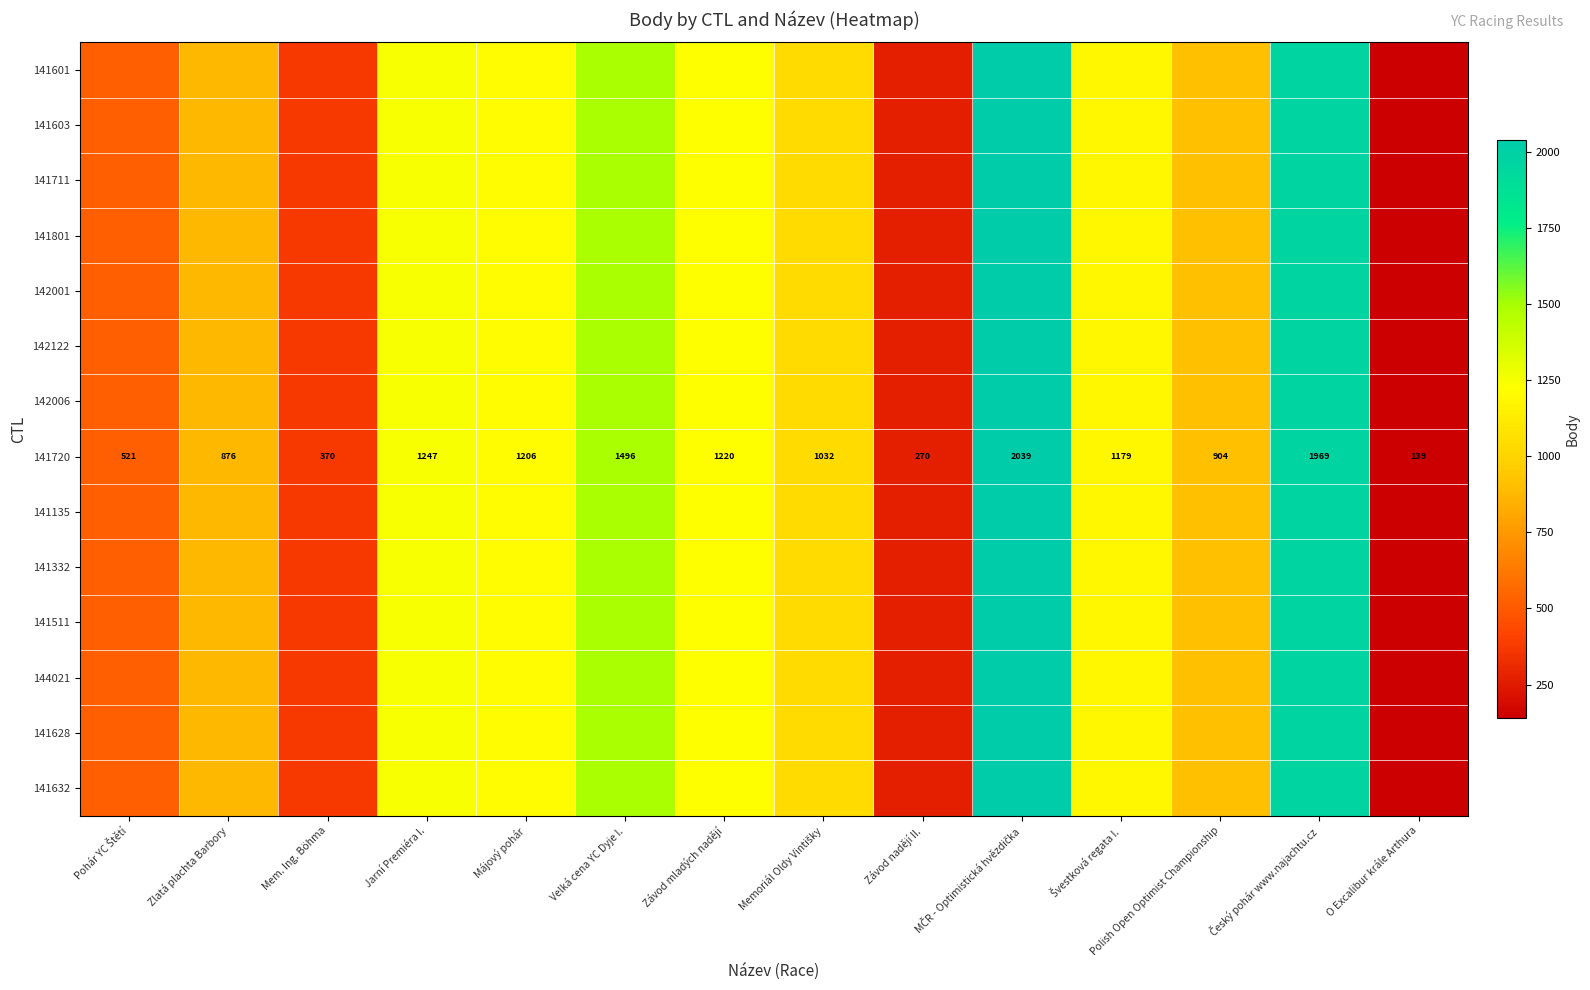

What is the approximate value of 141720 at Májový pohár, to the nearest 100?

1200